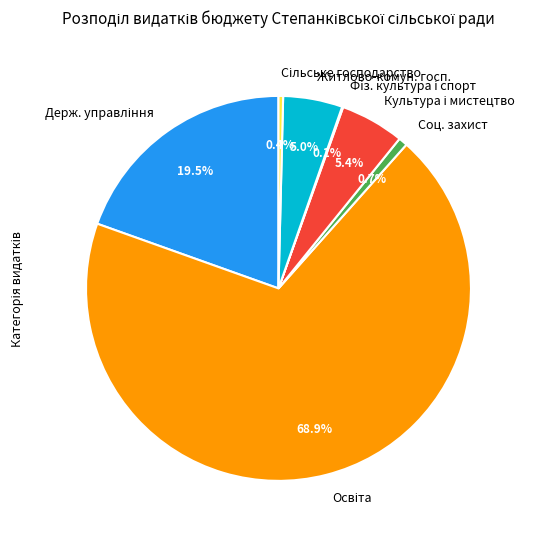

Is there any slice that represents more than half of the pie?

Yes